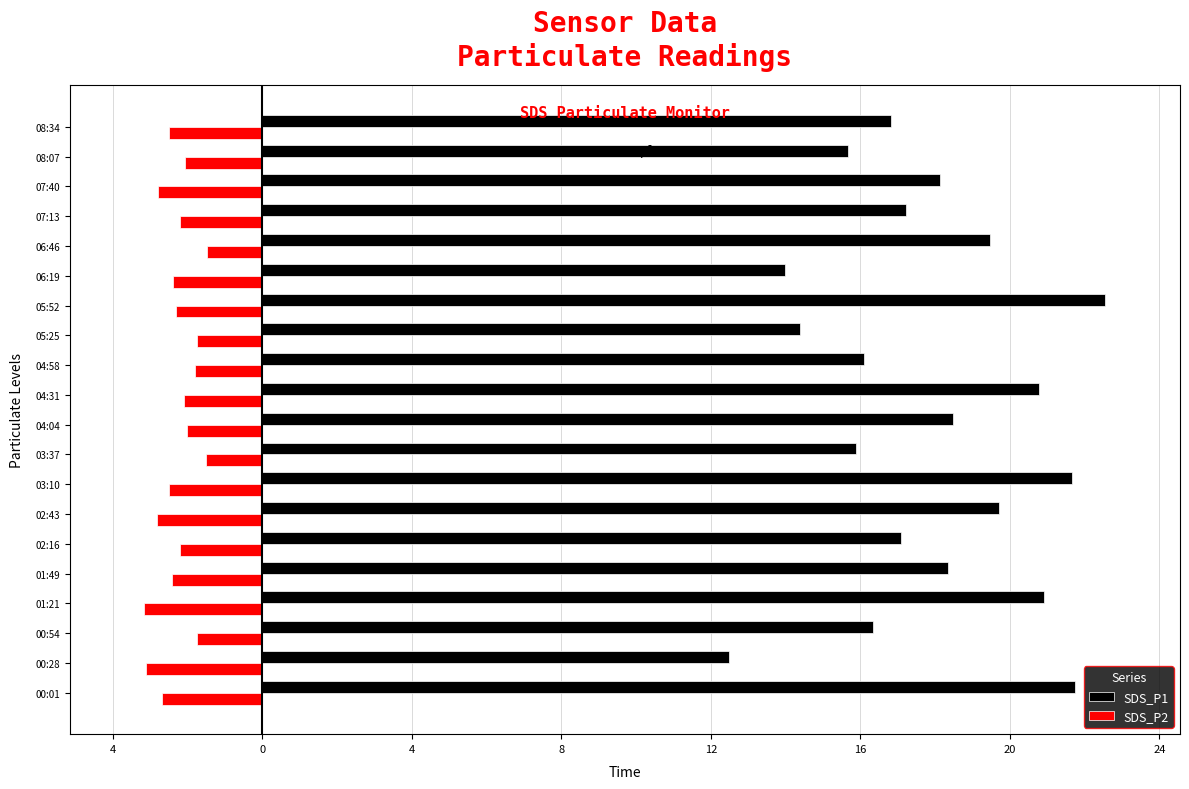

Which series has the largest range (max minus min)?

SDS_P1